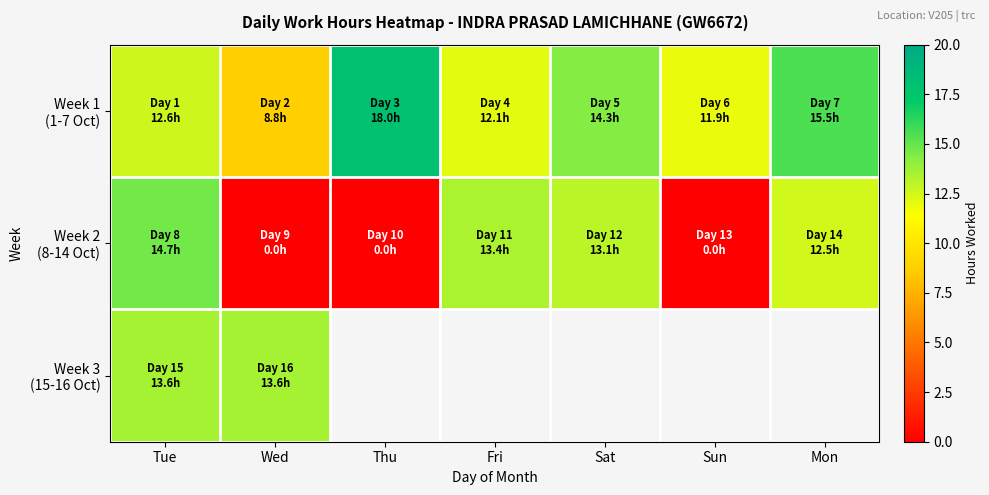

Which series has the largest total across all categories?

Week 1 (1-7 Oct)